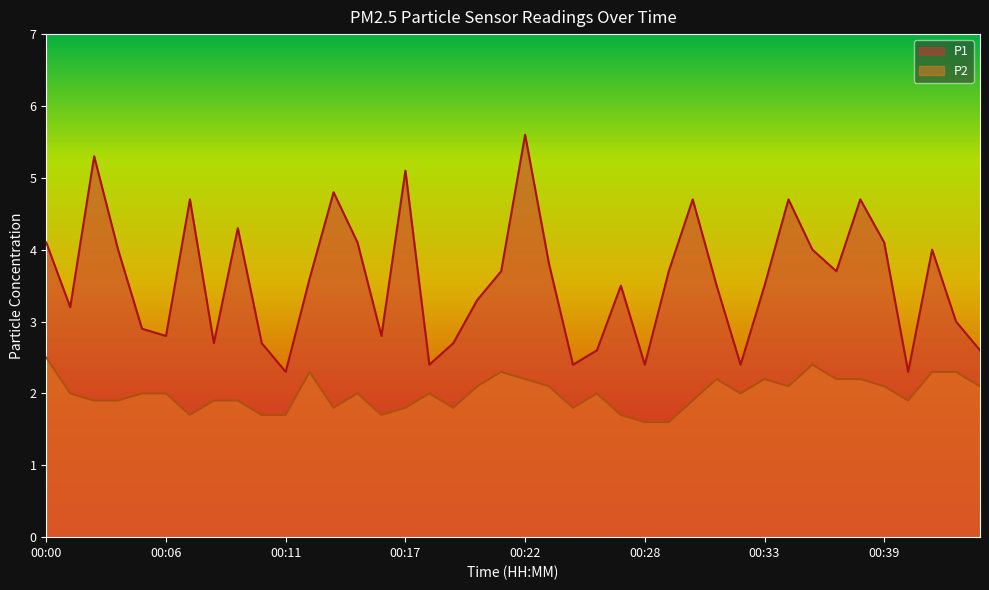

List the labels in order of P2 value, smallest first.

00:28, 00:29, 00:07, 00:10, 00:11, 00:16, 00:27, 00:13, 00:17, 00:19, 00:24, 00:02, 00:03, 00:08, 00:09, 00:30, 00:40, 00:01, 00:04, 00:06, 00:14, 00:18, 00:26, 00:32, 00:20, 00:23, 00:34, 00:39, 00:43, 00:22, 00:31, 00:33, 00:37, 00:38, 00:12, 00:21, 00:41, 00:42, 00:35, 00:00